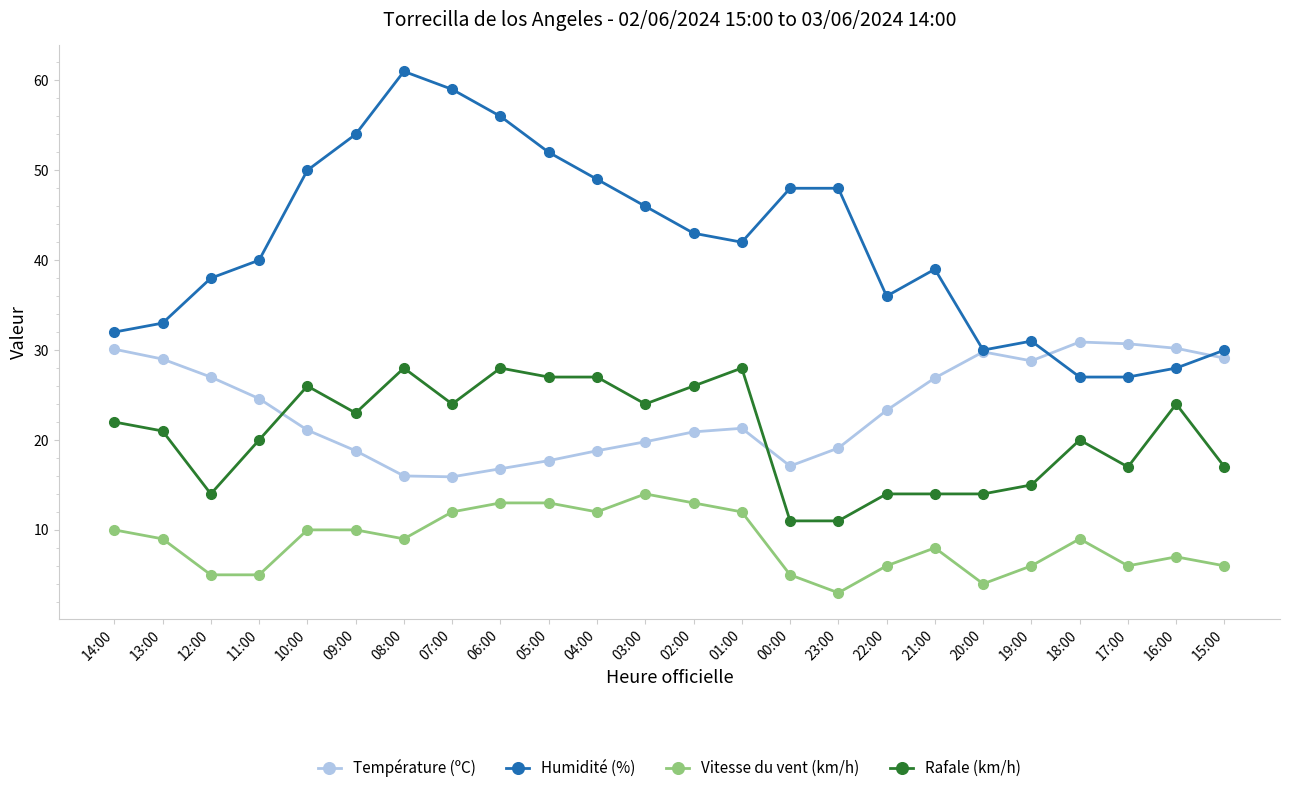

True or false: Vitesse du vent (km/h) has more than 2 interior local peaks.

True